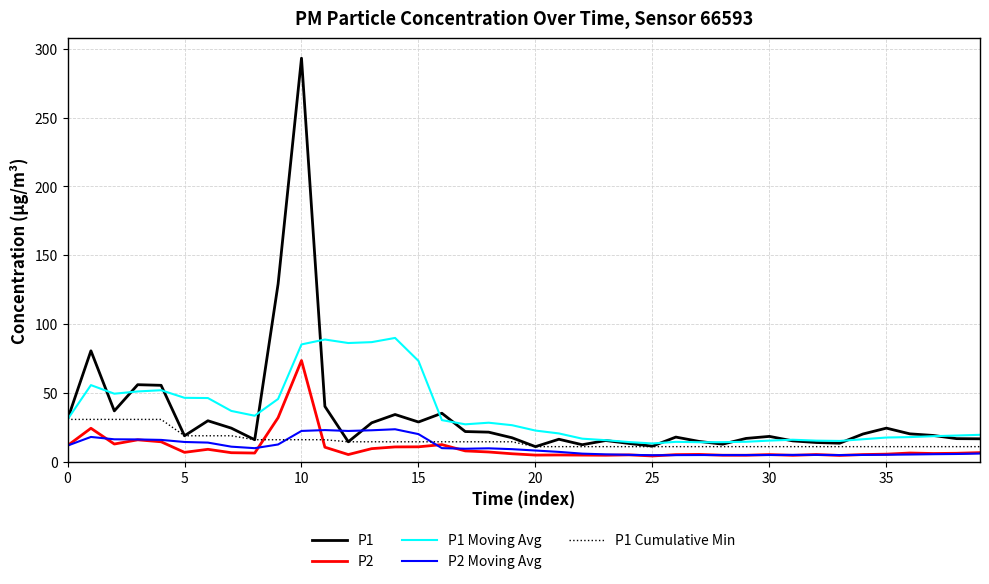

Which series ends up on top after the final intersection of P2 Moving Avg and P1?

P1